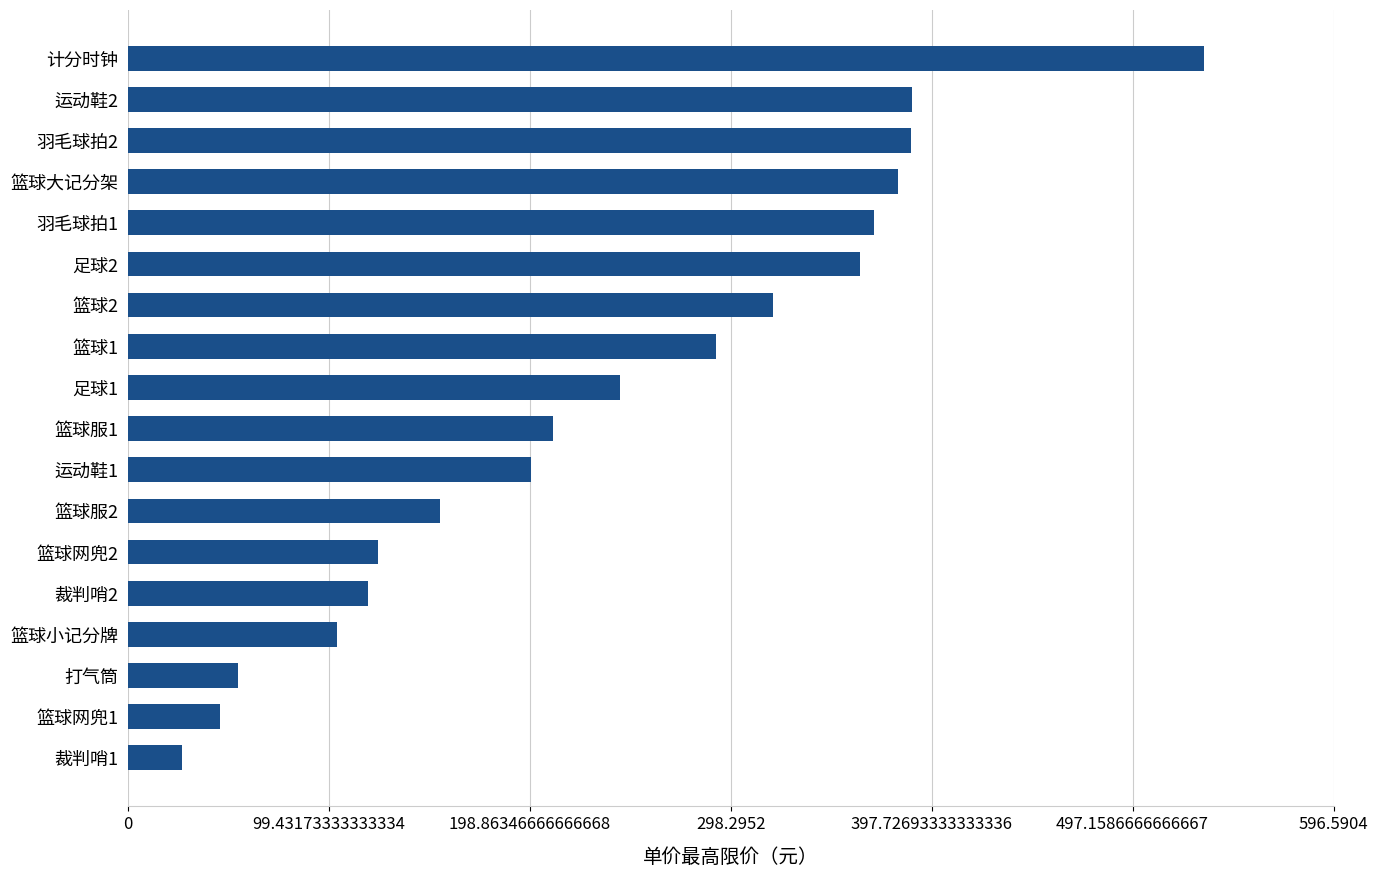

What is the difference between the second highest and second lowest values?

342.3